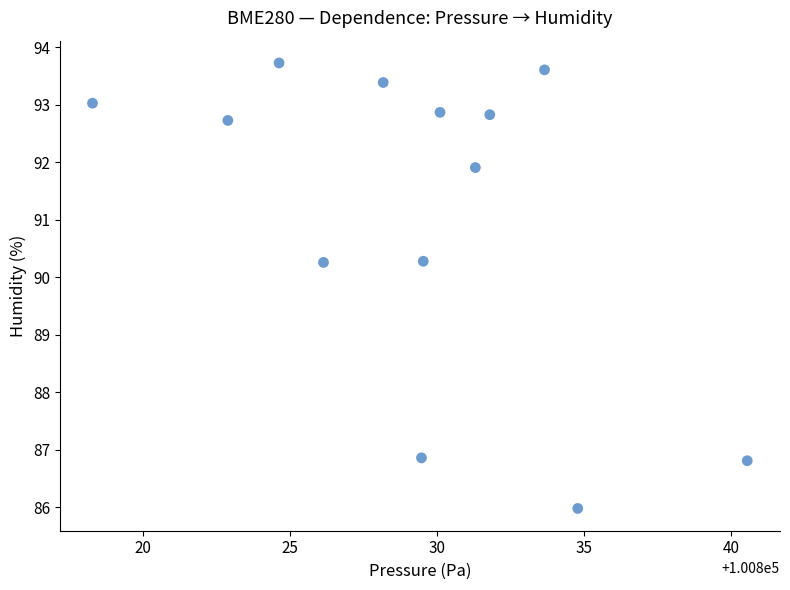

What is the range of X values (max minus min)?

22.2